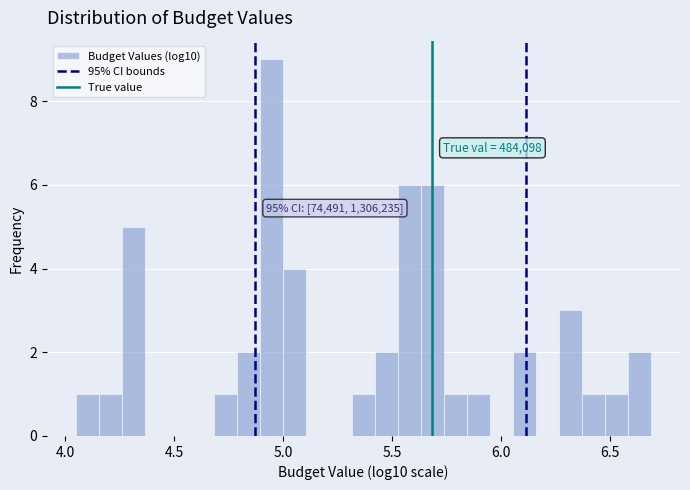

Around what value on the x-axis is the tallest bar? Give the approximate position of its centre, as read against the axis.

4.95